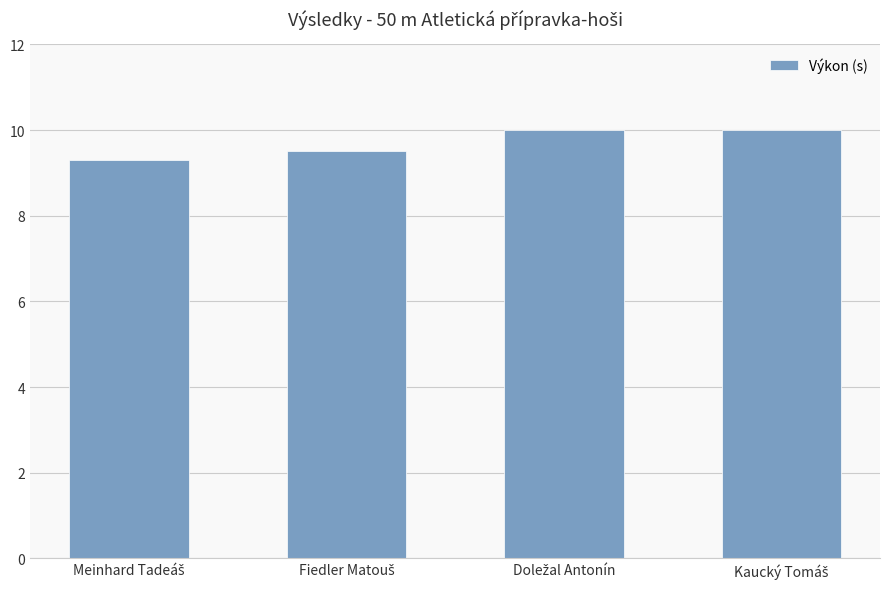

What is the sum of all values?

38.8